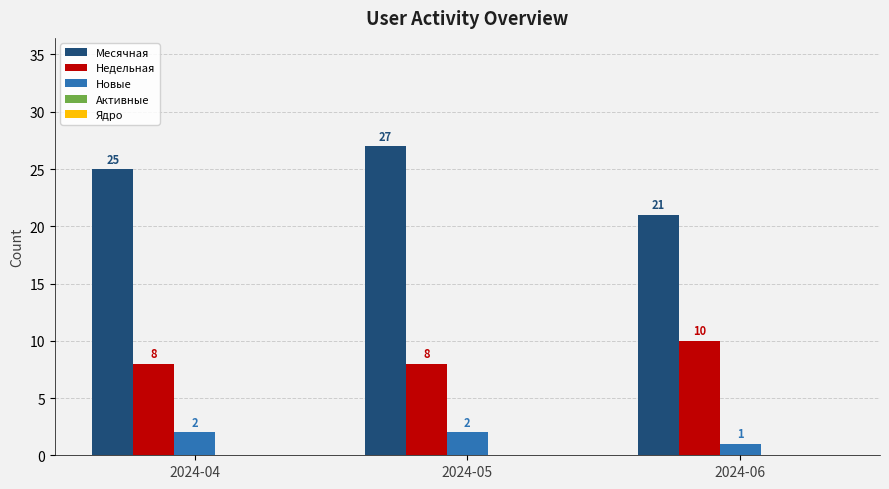

Which series has the largest range (max minus min)?

Месячная